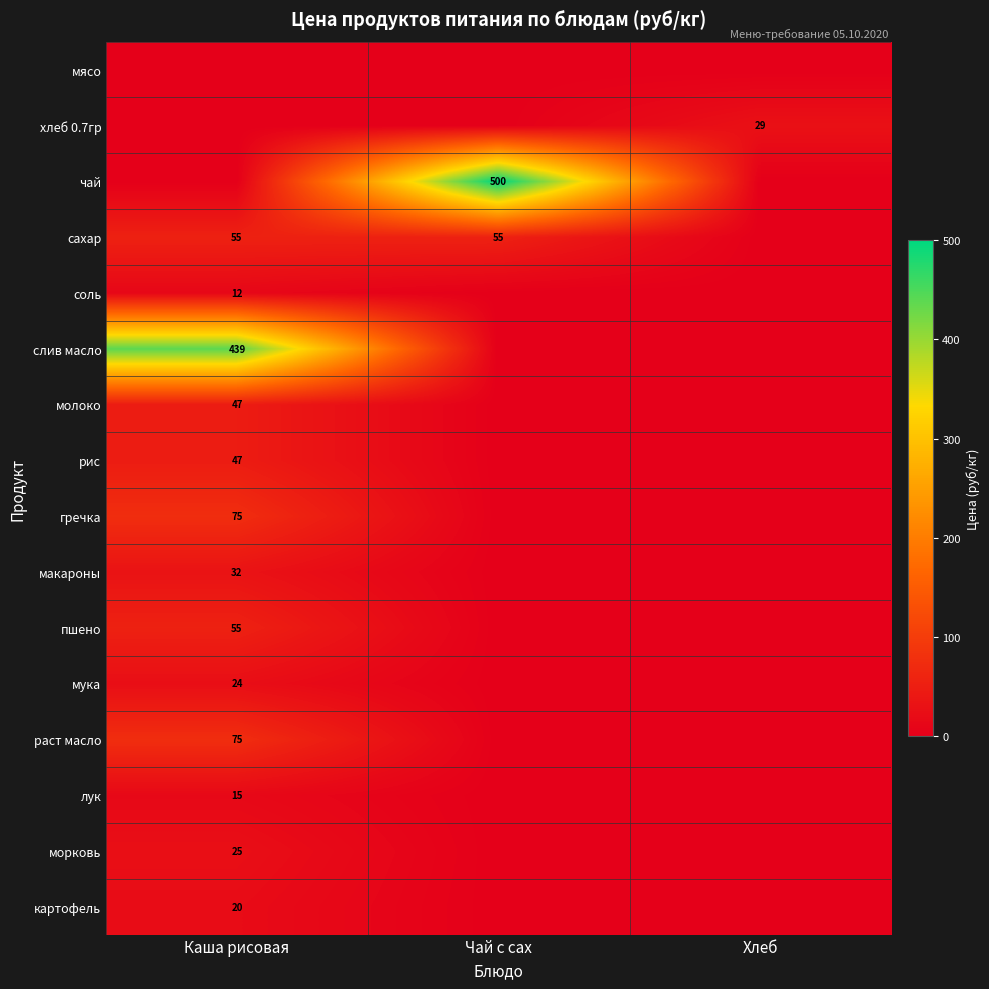

How many data points does each series have?

3